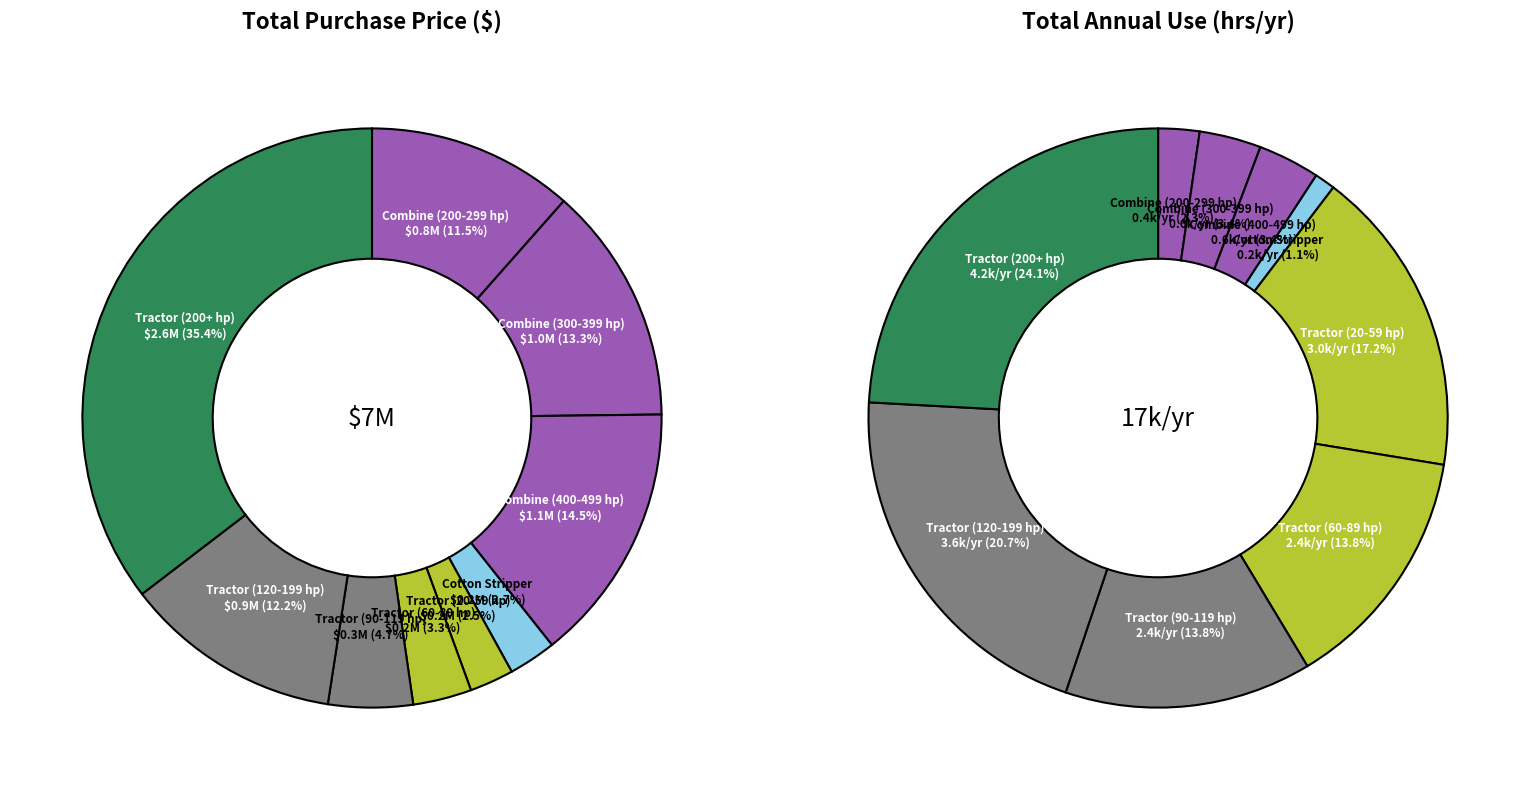

Is there a majority slice in this chart?

No